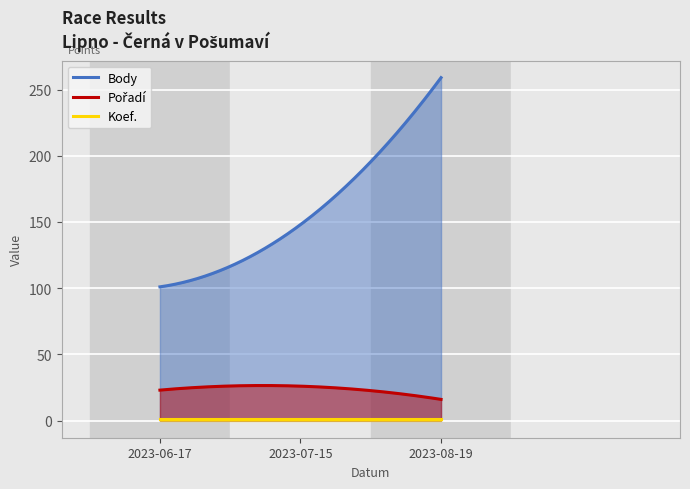

What is the total value across all series at 2023-08-19?

276.0